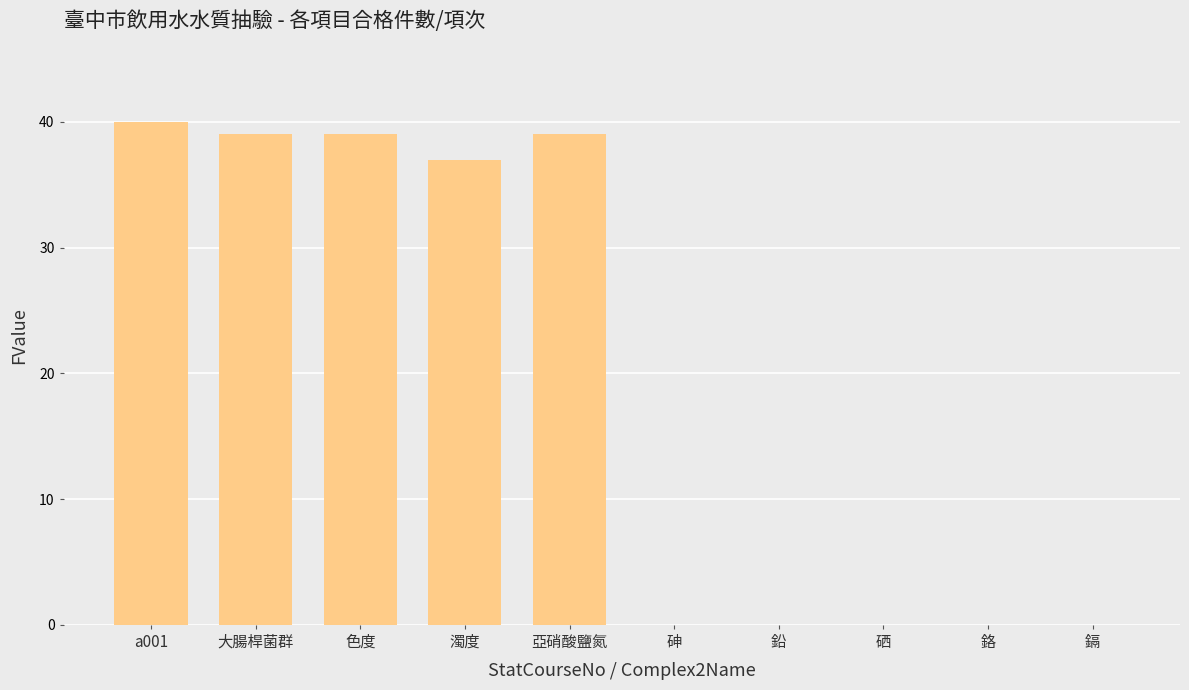

Reading left to right, extract all data points from this chart.

40	39	39	37	39	0	0	0	0	0